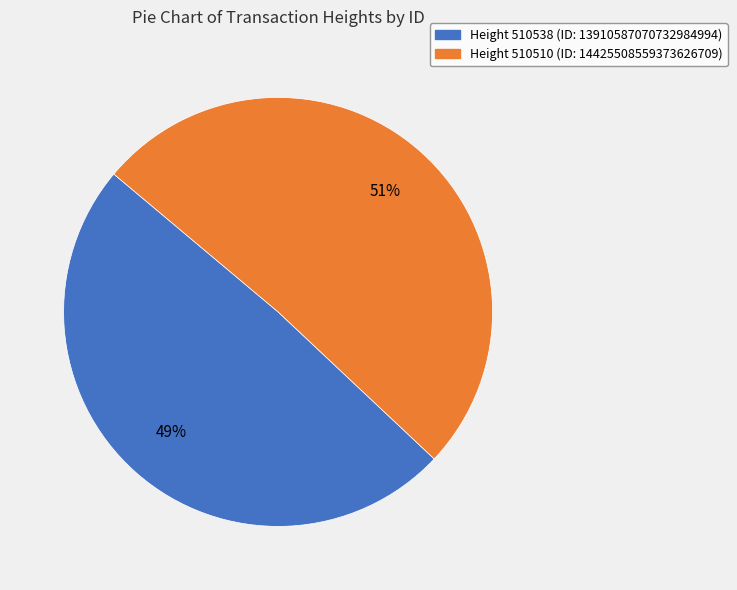

To the nearest percent, what is the average slice percentage?

50%